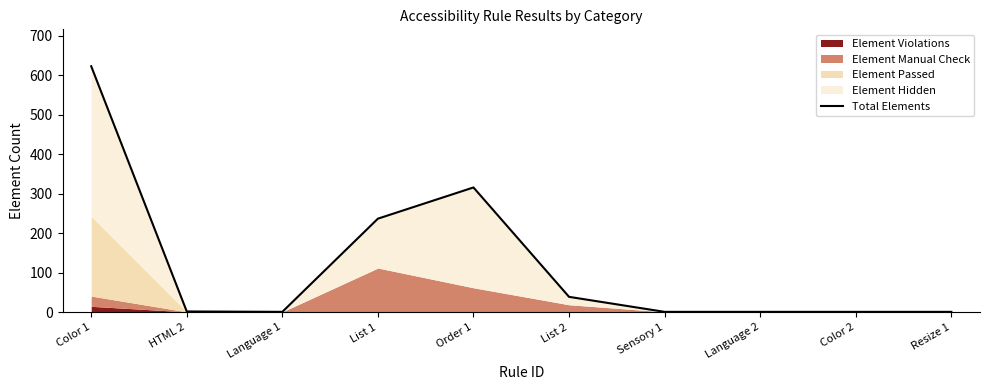

At which label is the value closest to 312?

Order 1